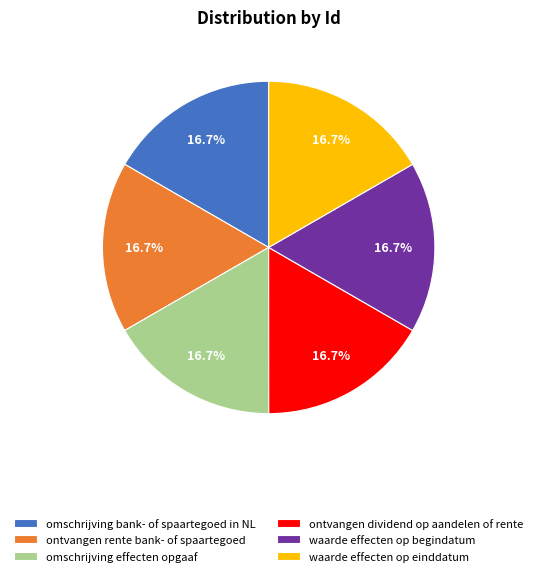

Approximately how many times larger is the value at omschrijving bank- of spaartegoed in NL compared to waarde effecten op begindatum?

1.0